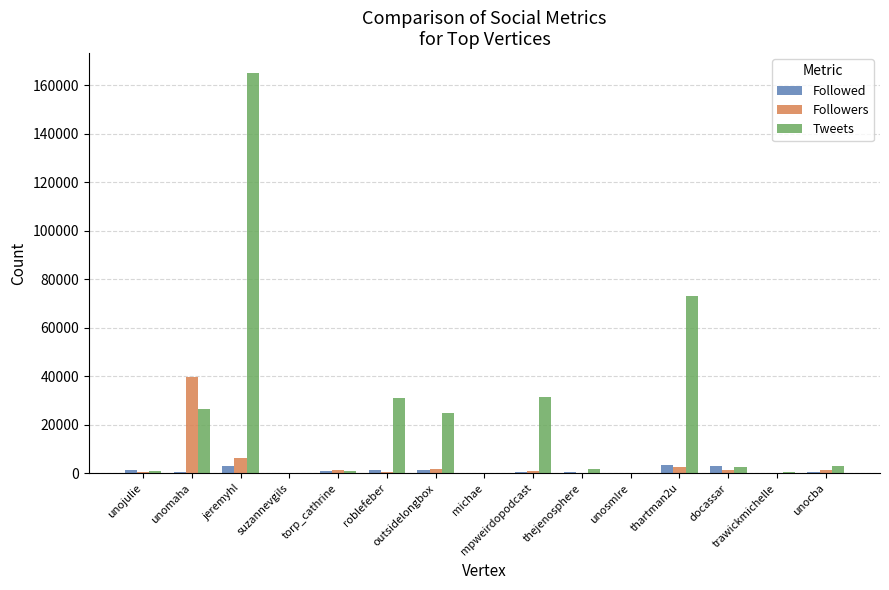

Which series has the largest total across all categories?

Tweets